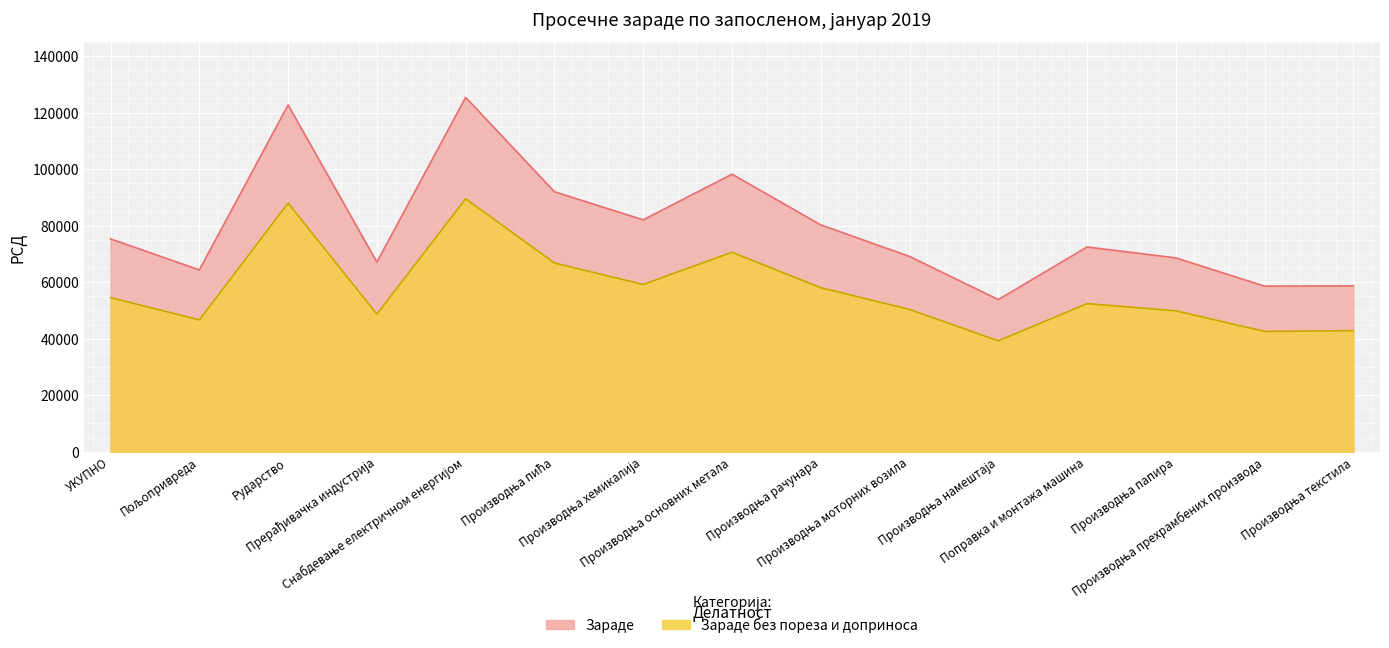

What is the average value of the Зараде без пореза и доприноса series?

57274